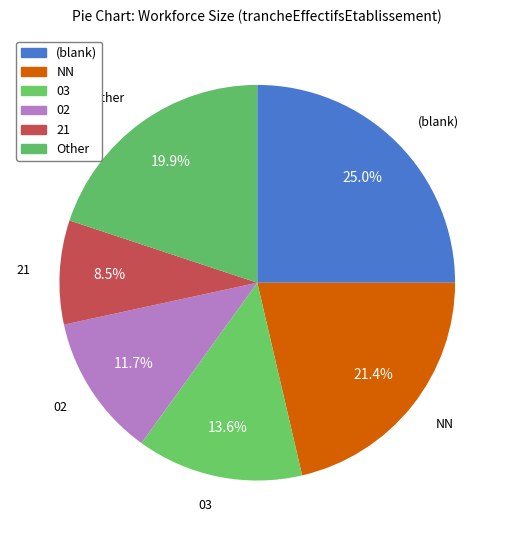

How many segments does this pie chart have?

6